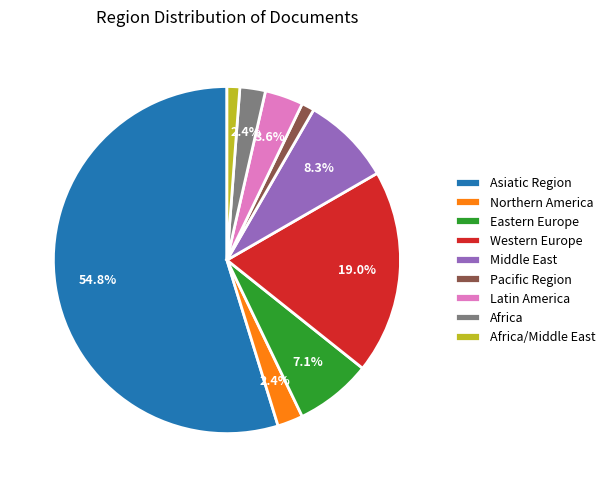

To the nearest percent, what portion does Latin America represent?

4%